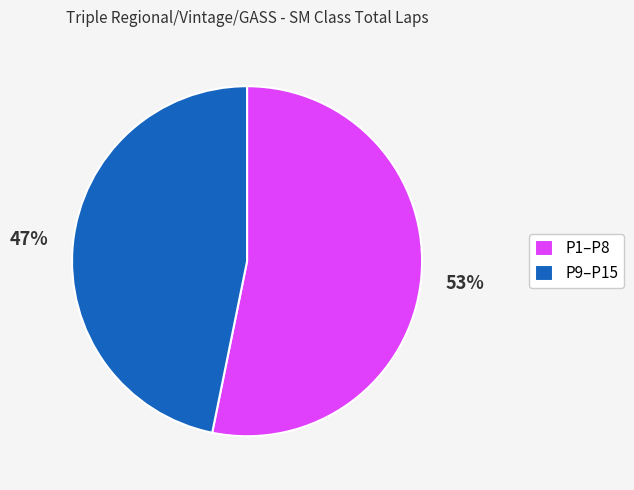

To the nearest percent, what is the average slice percentage?

50%